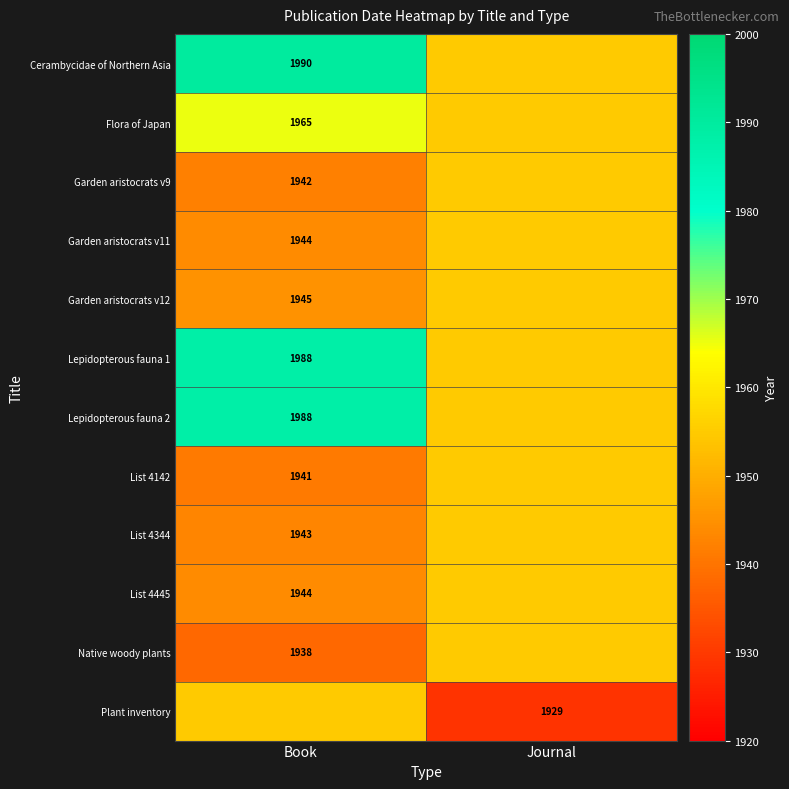

What is the minimum value shown in the chart?

1929.0